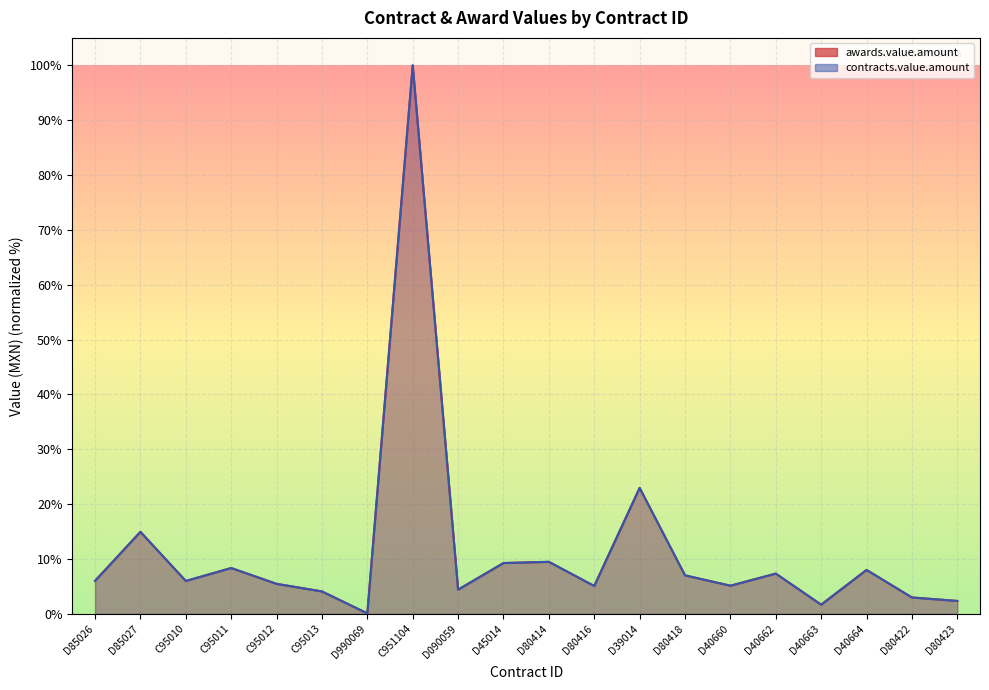

How many data points in contracts.value.amount are less than 6?

10